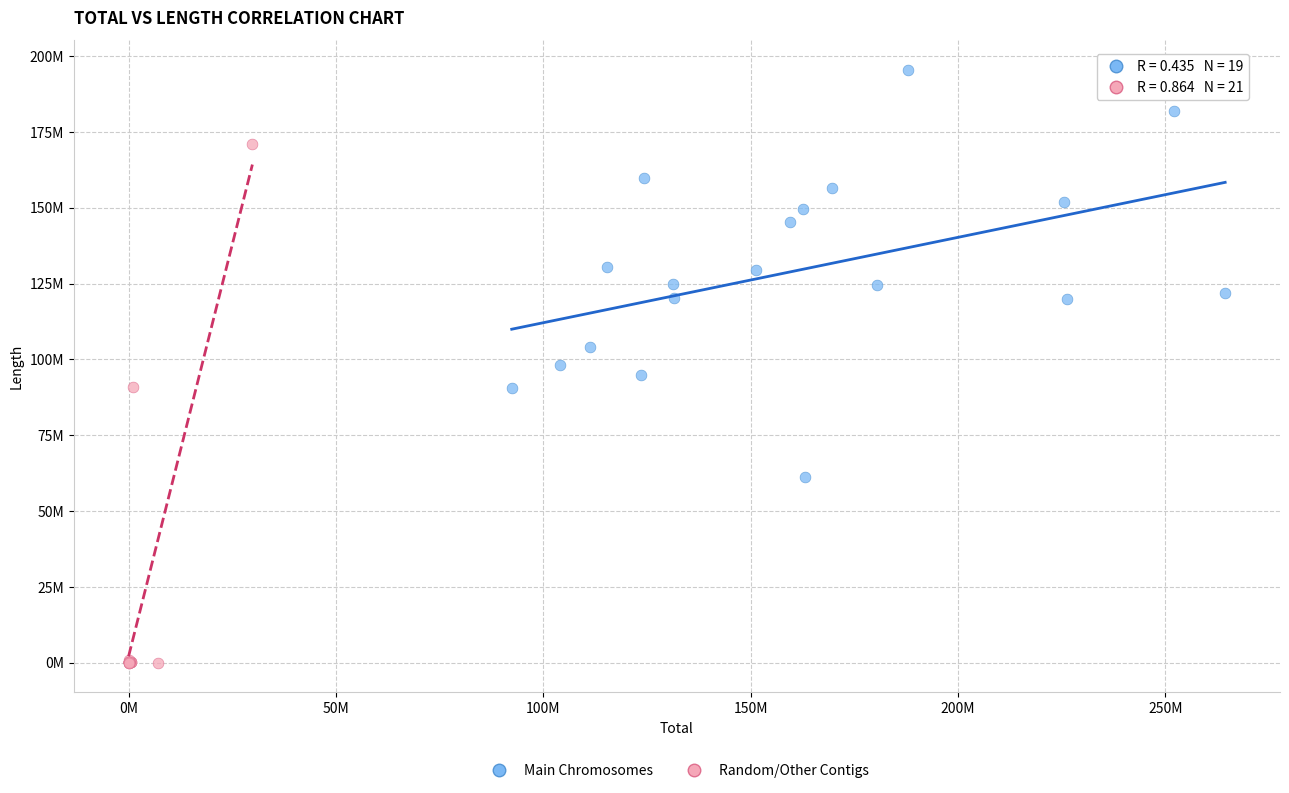

Which series has the widest spread of Y values?

Random/Other Contigs